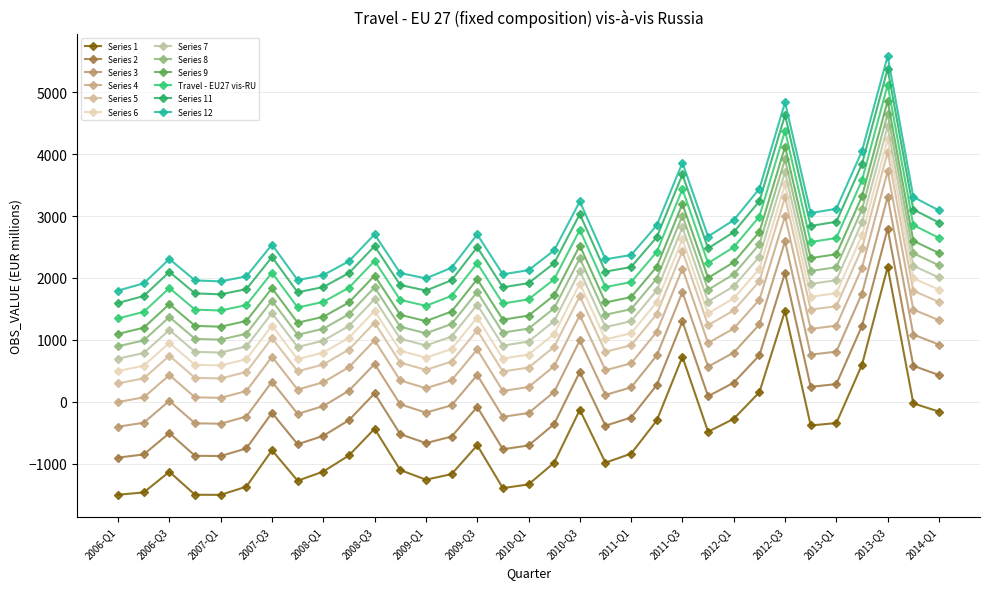

What is the minimum value shown in the chart?

-1505.9